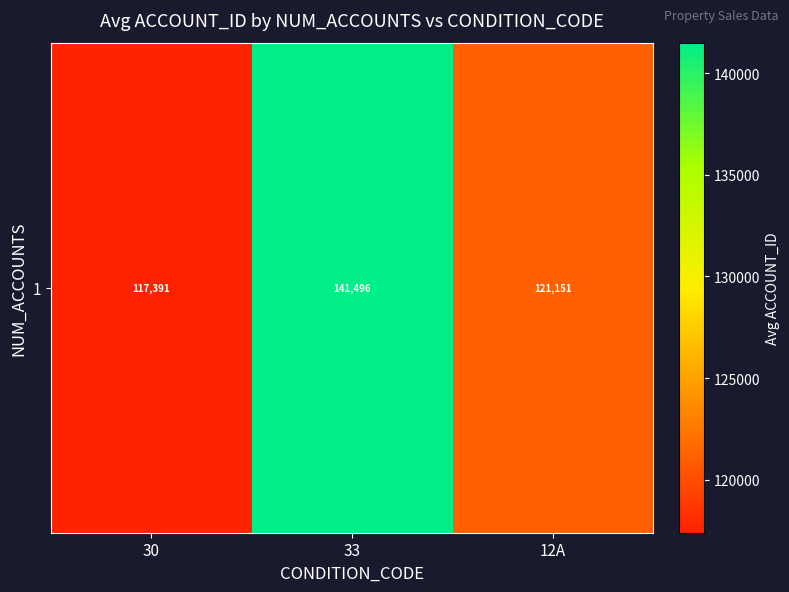

What is the sum of all values?

380037.9